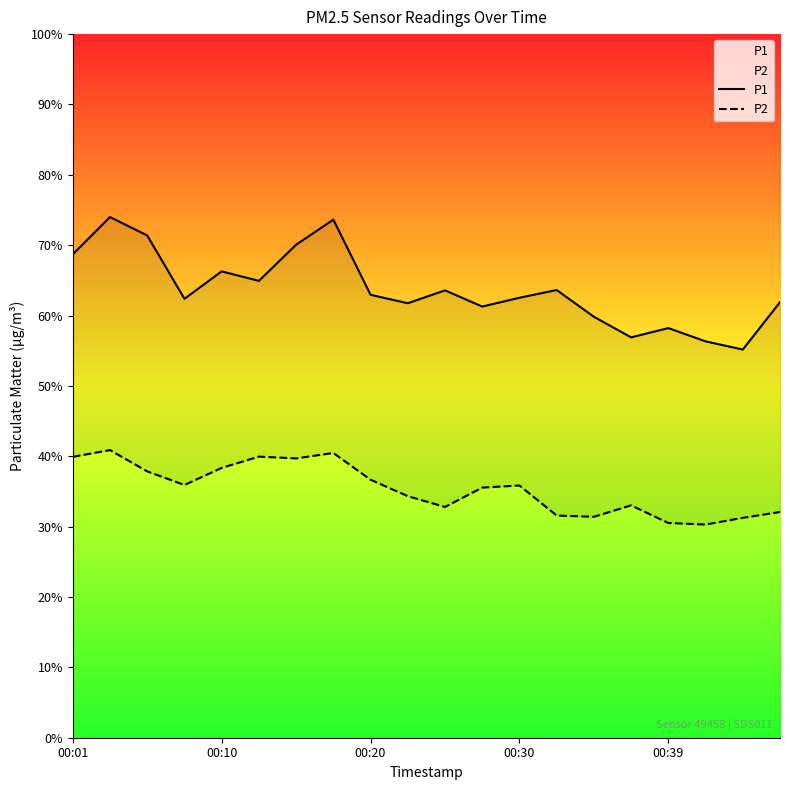

At 17, list the series in order from smallest to largest.

P2, P1